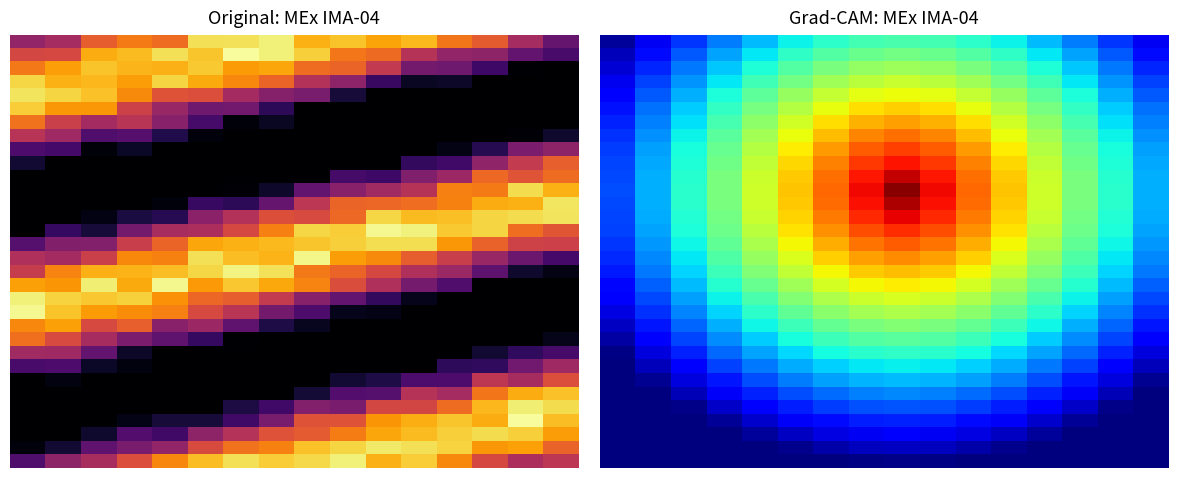

How many series are shown in this chart?

32